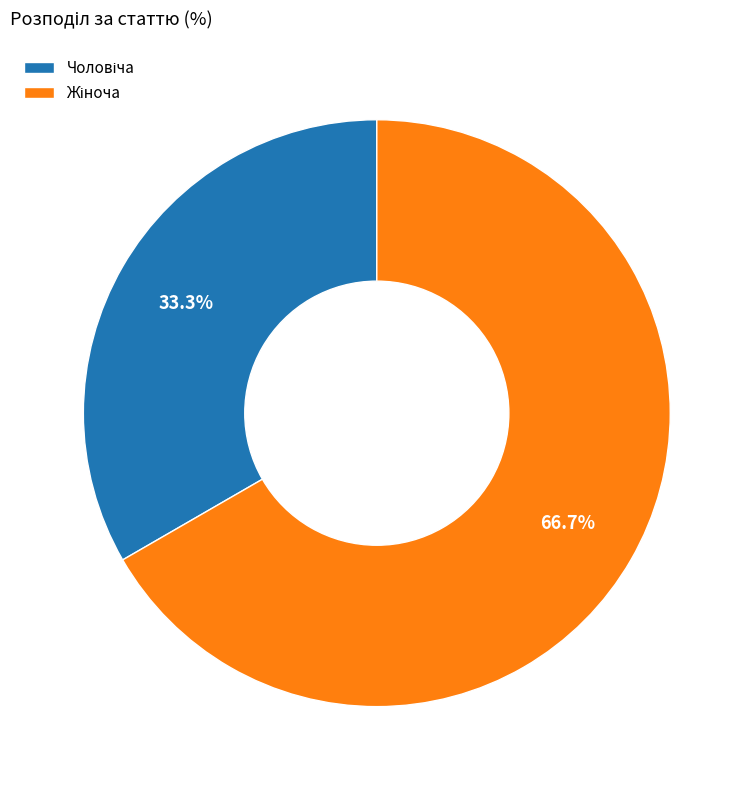

Is there a majority slice in this chart?

Yes